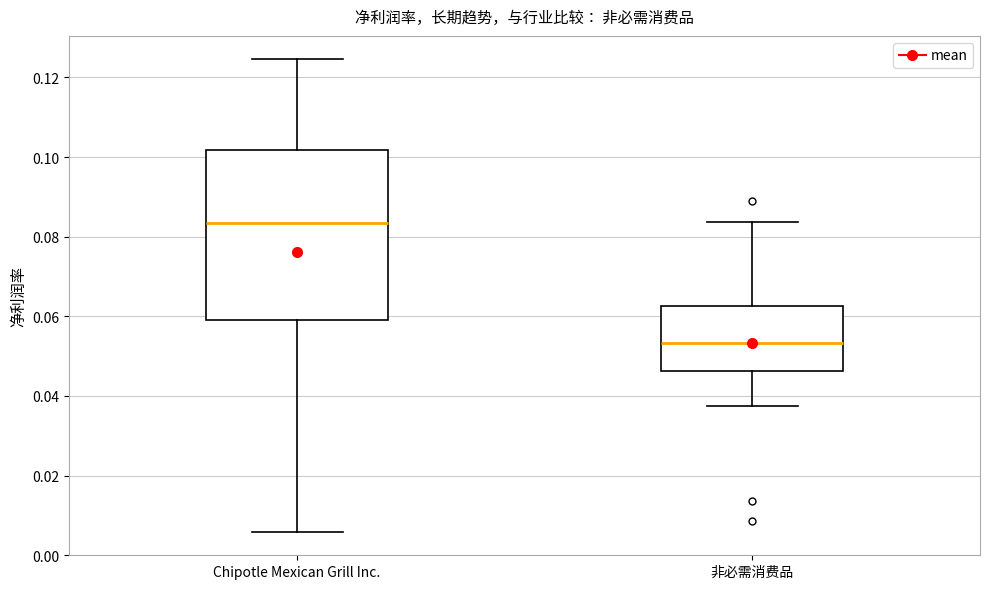

Where does the median line of the box for 非必需消费品 sit on the y-axis? The values are not printed on the chart, so give them approximately, as read against the axis.

0.054